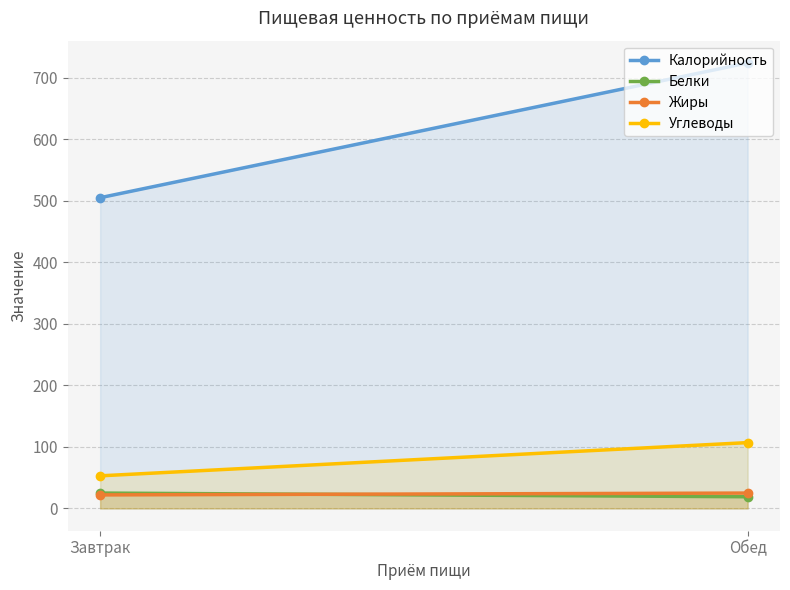

What is the maximum value shown in the chart?

724